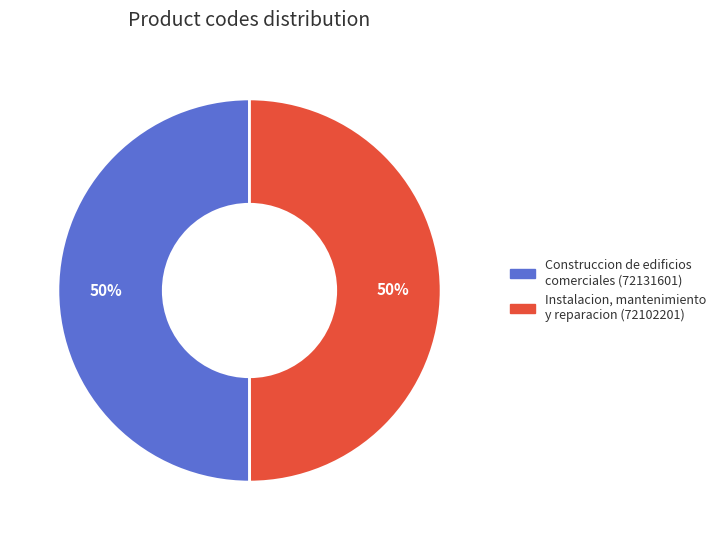

To the nearest percent, what is the average slice percentage?

50%